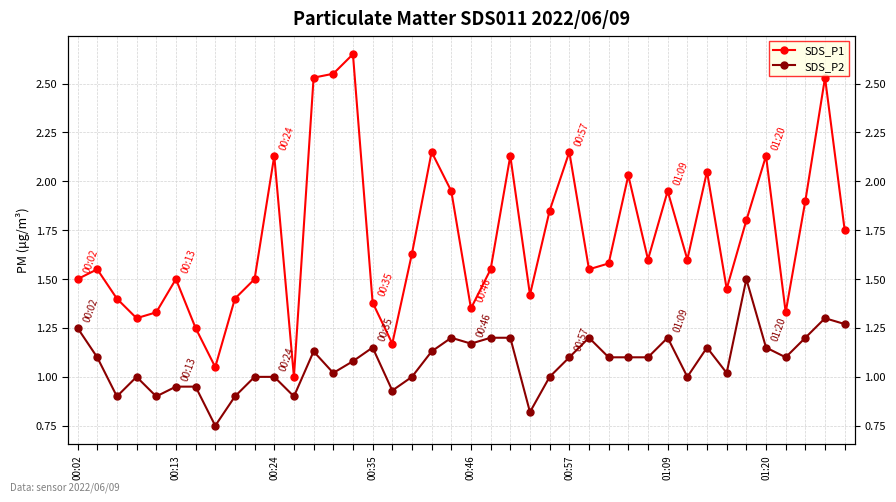

At which label does SDS_P2 reach its peak?

34